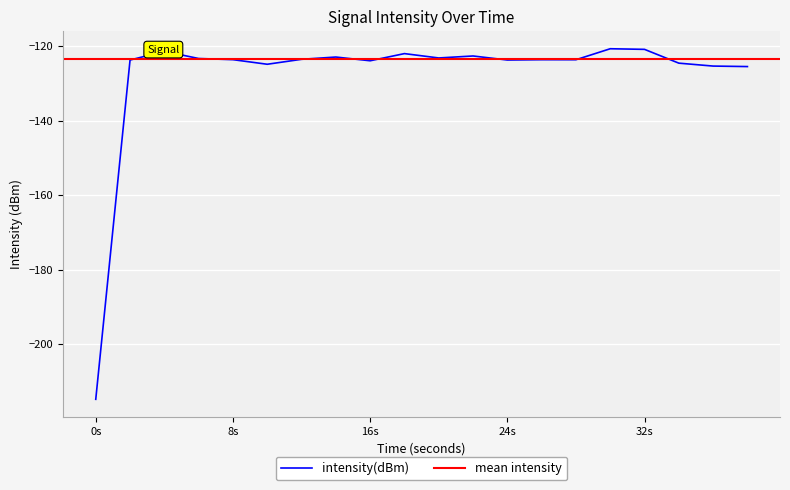

What is the lowest value of the intensity(dBm) series?

-214.7